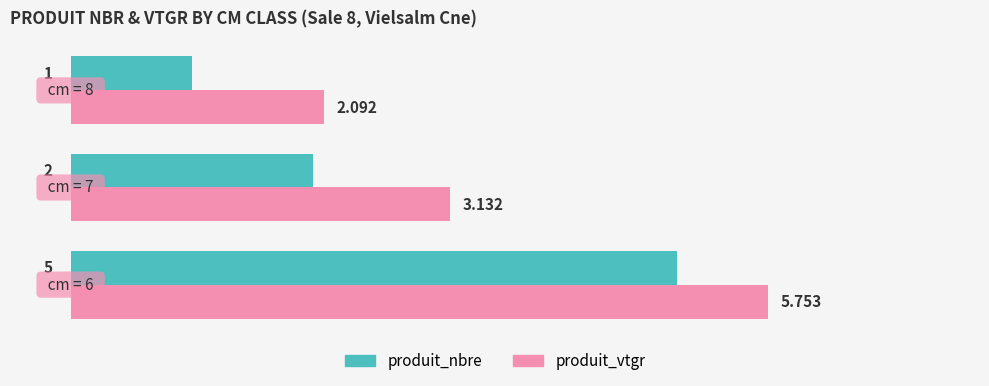

Count the number of data series in this chart.

2